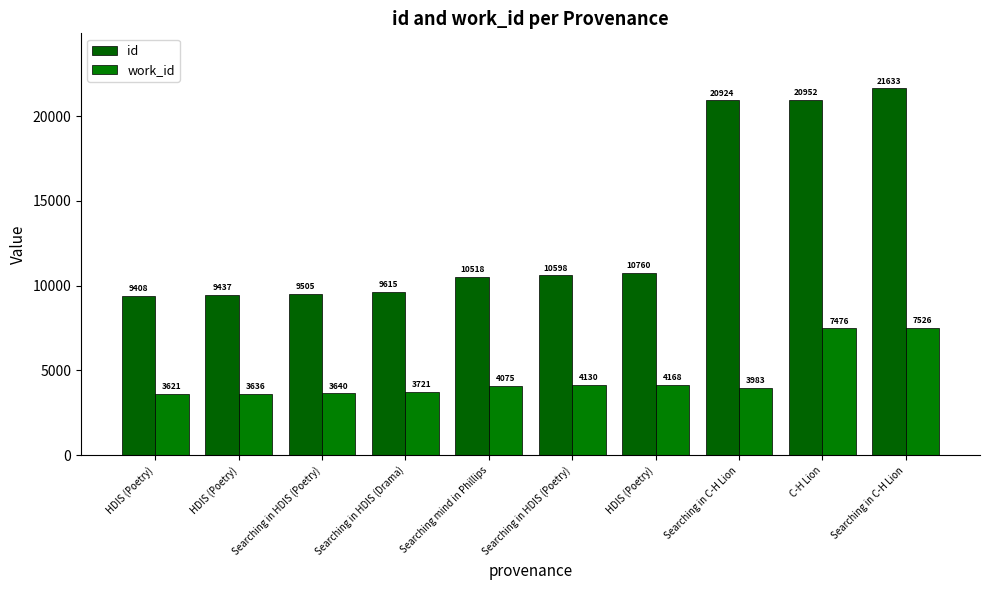

Which category has the highest value across all series?

Searching in C-H Lion